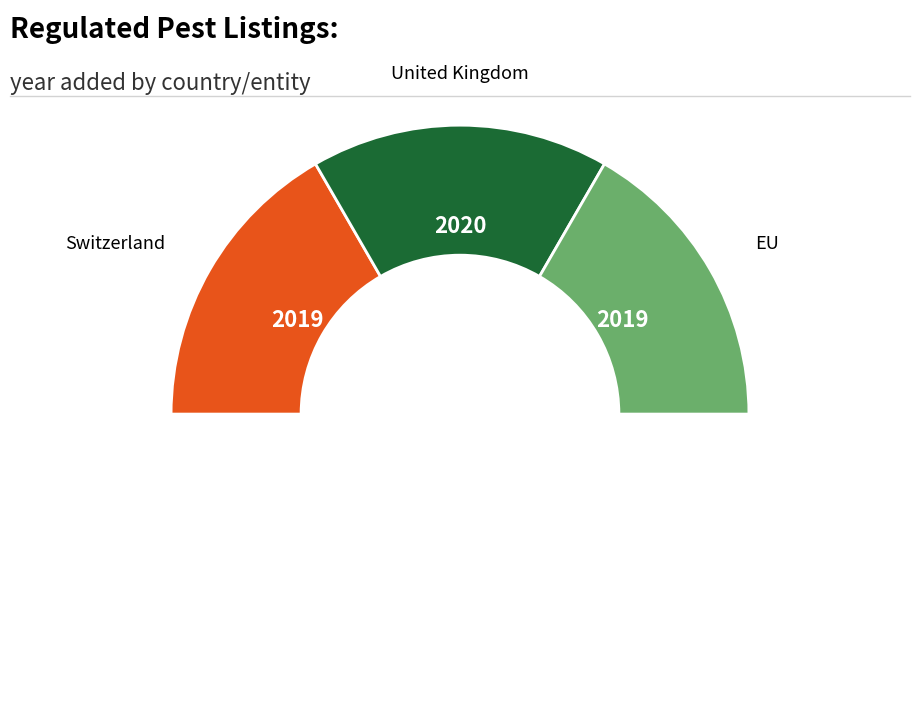

The EU slice represents 33% of the pie. True or false?

True